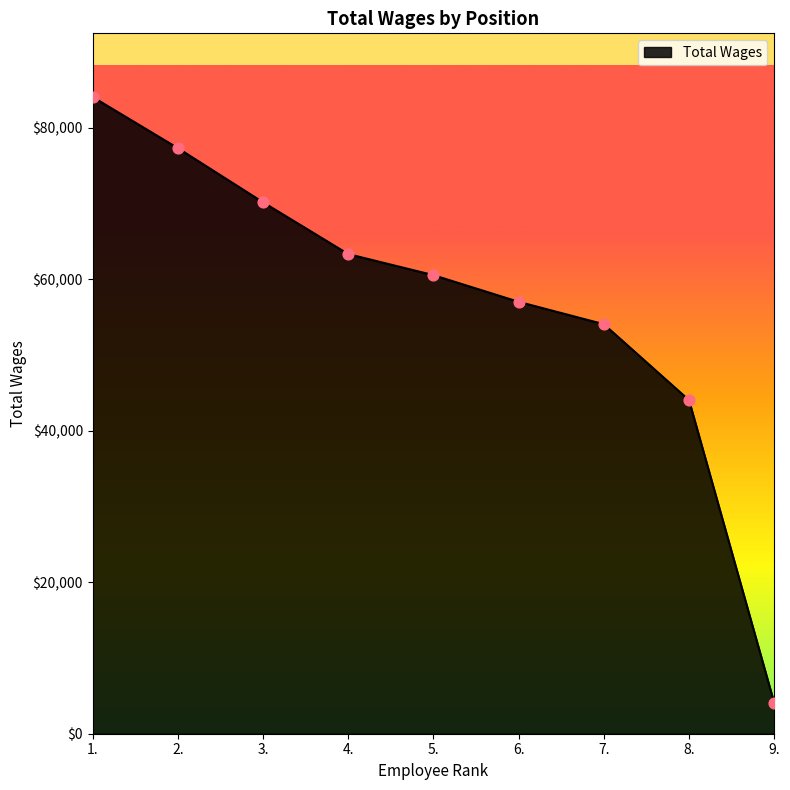

What is the ratio of the value at 8. to the value at 1.?

0.5